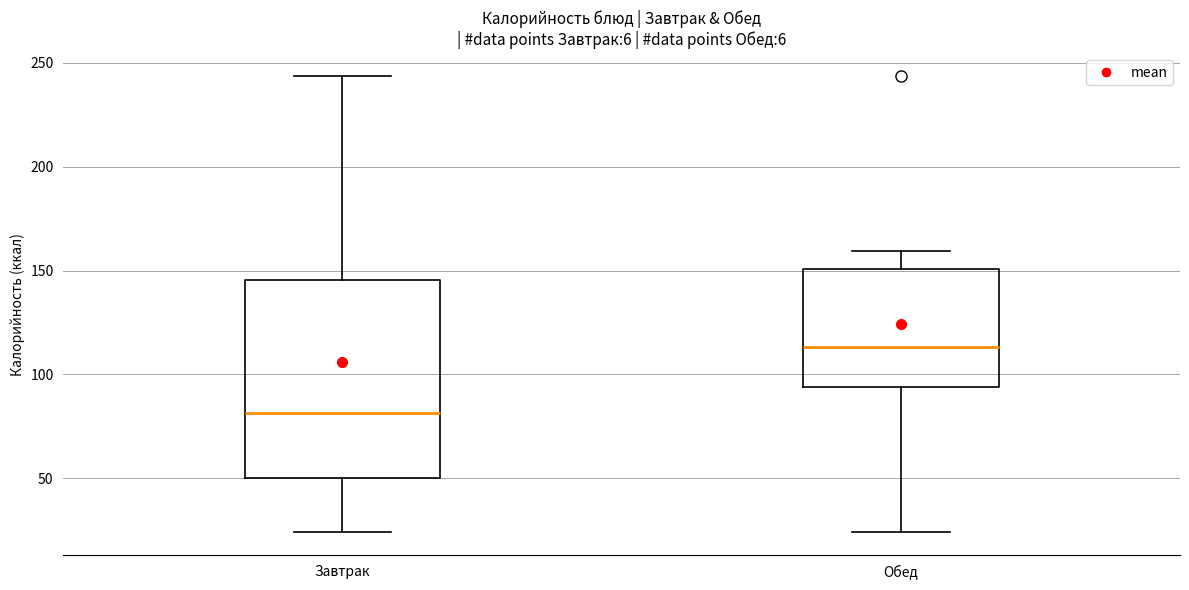

Comparing the boxes themselves (not the whiskers), which one is the tallest?

Завтрак